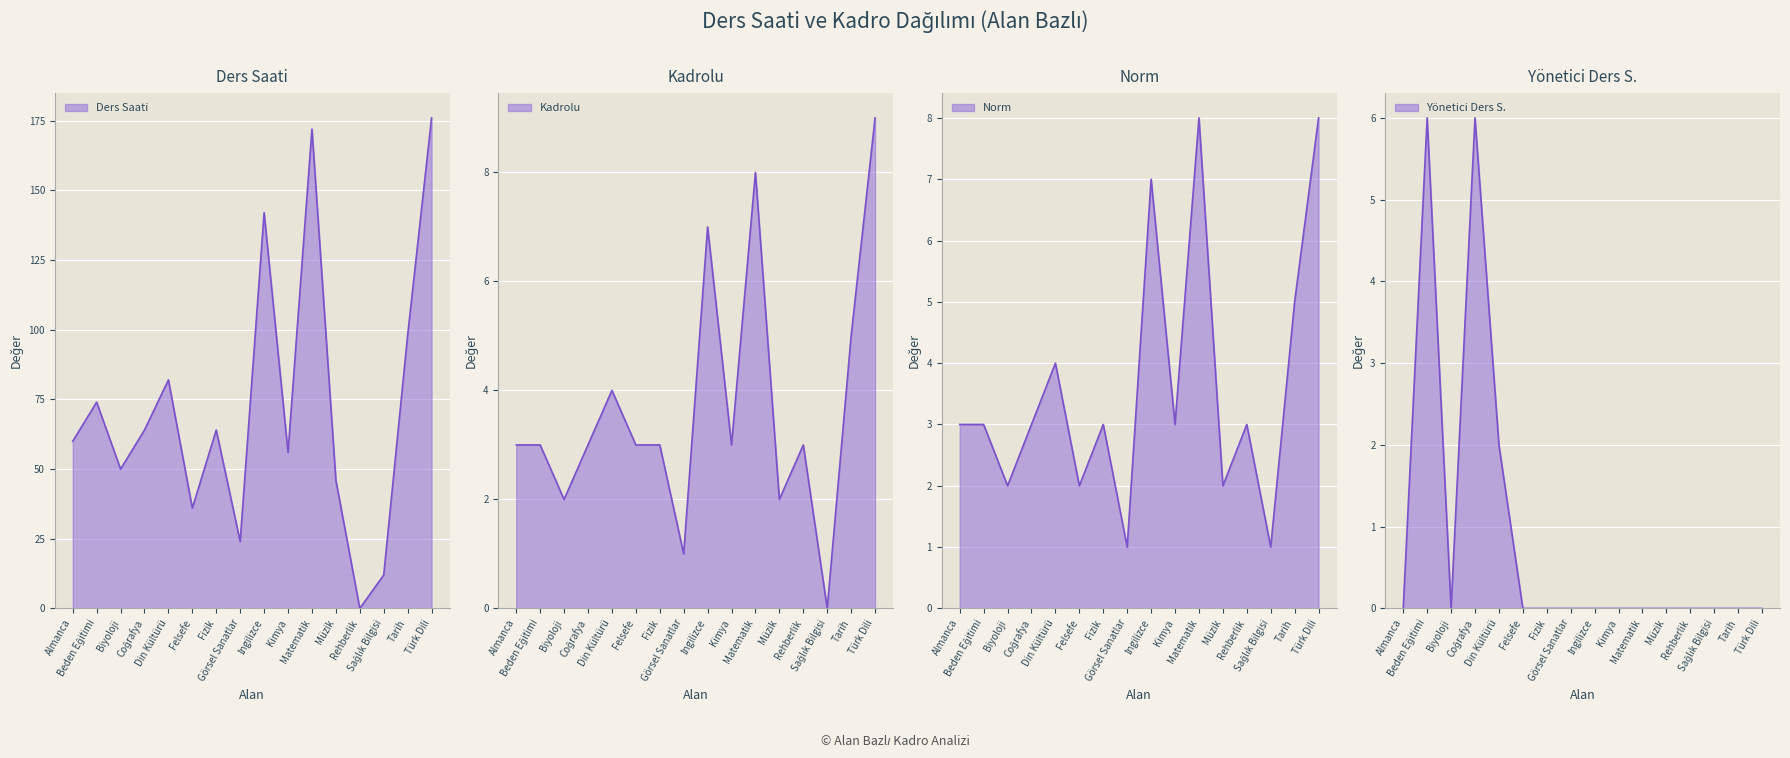

How many values in the Ders Saati series are below 64?

8